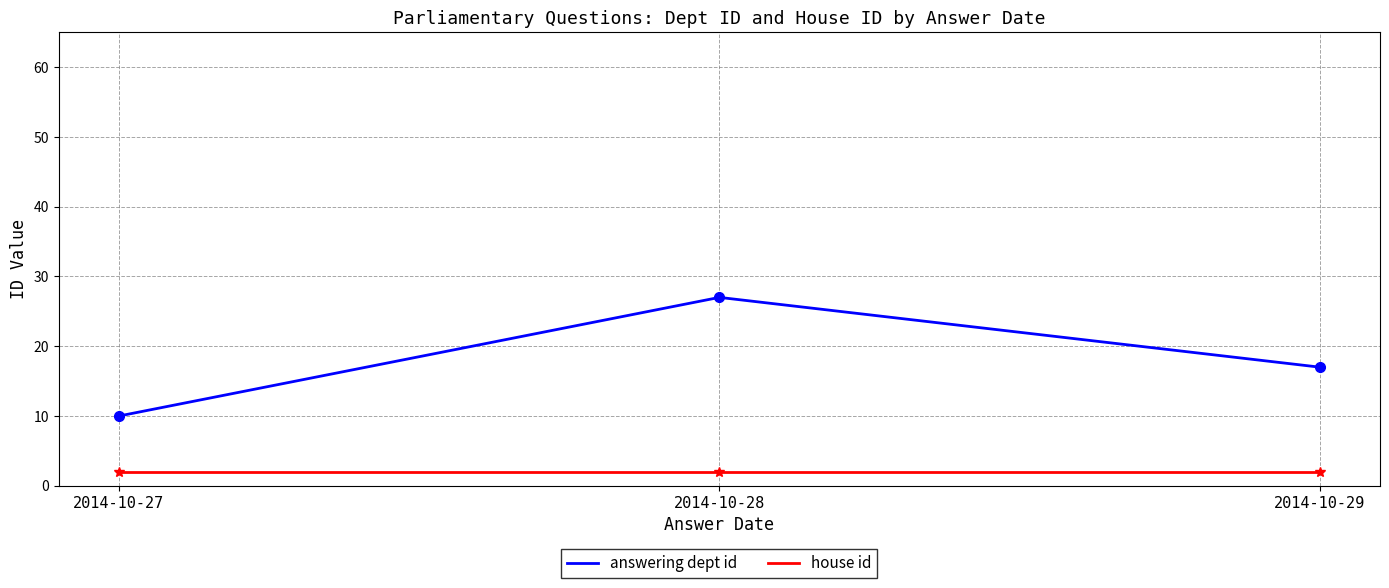

The value at 2014-10-27 is 10. True or false?

True